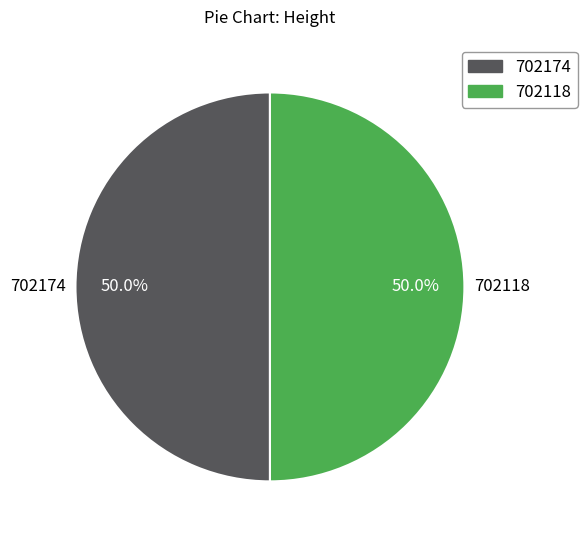

The 702174 slice represents 37% of the pie. True or false?

False